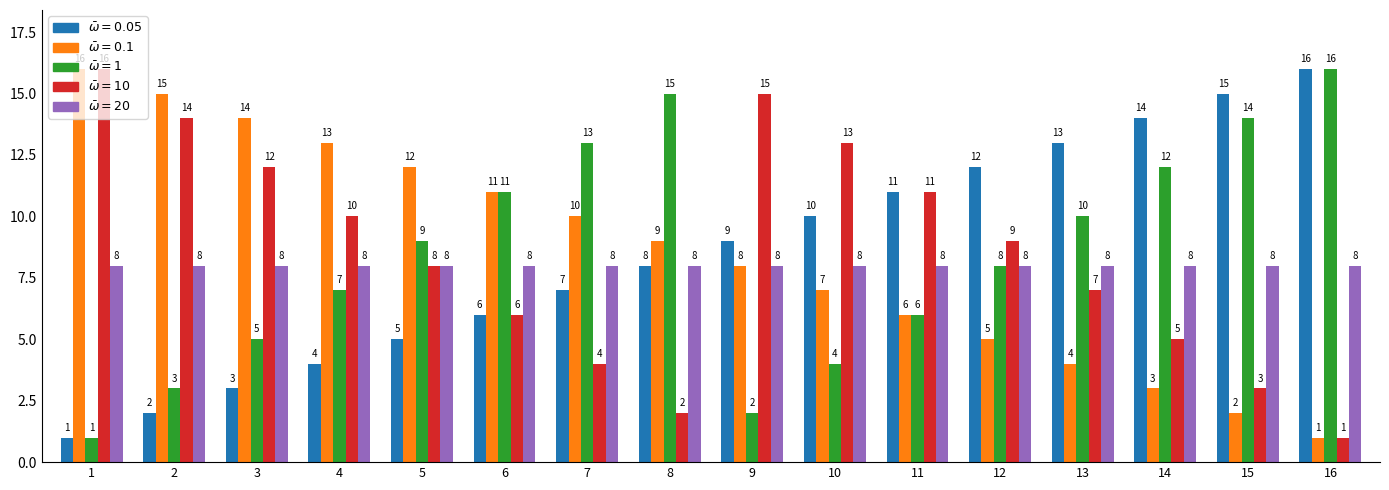

What is the difference between the highest and lowest values at 15?

13